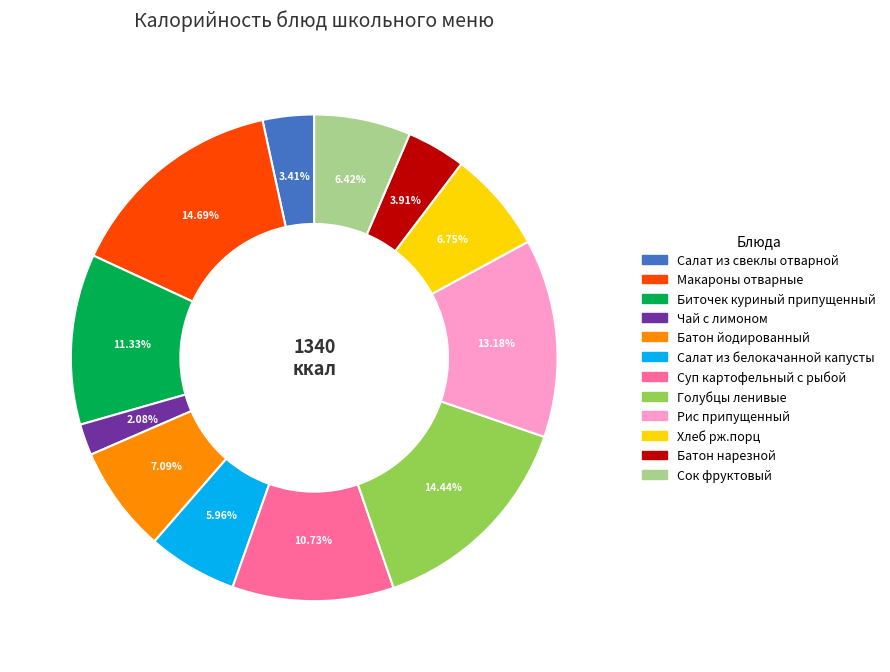

Between Батон йодированный and Макароны отварные, which is larger?

Макароны отварные